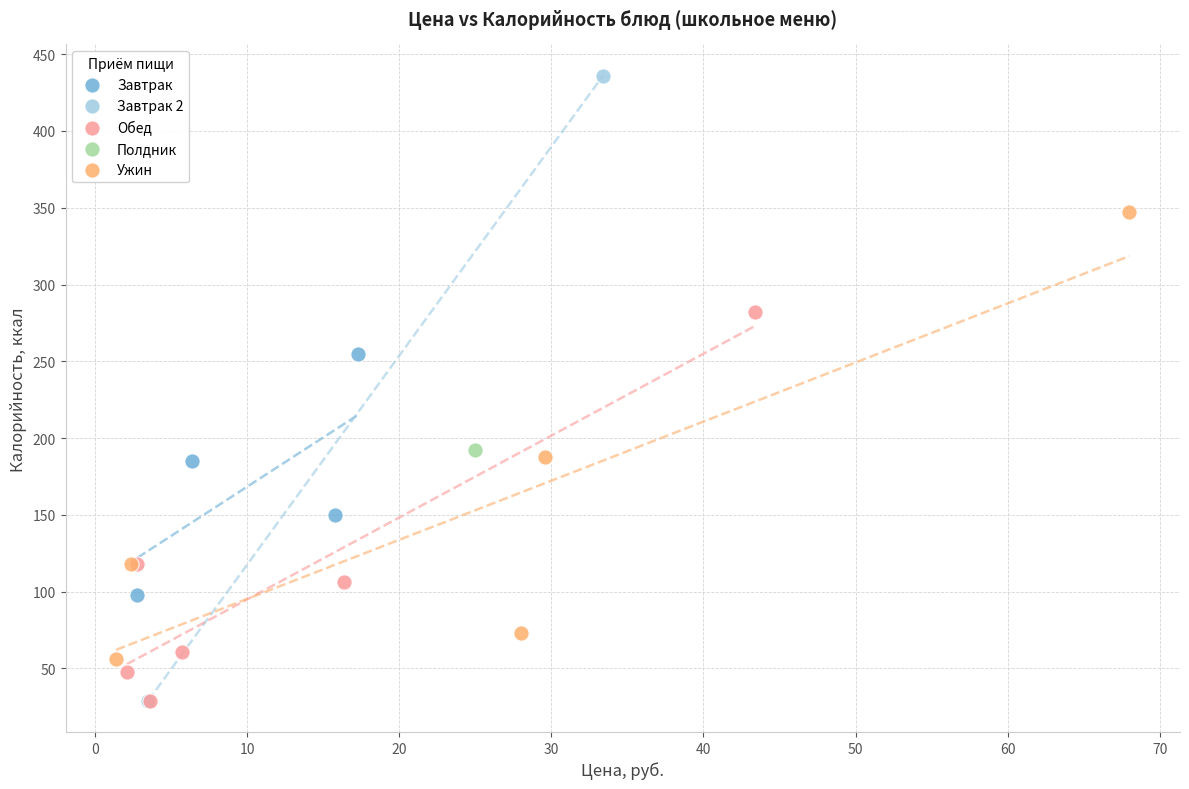

What are all the series names shown in the legend?

Завтрак, Завтрак 2, Обед, Полдник, Ужин